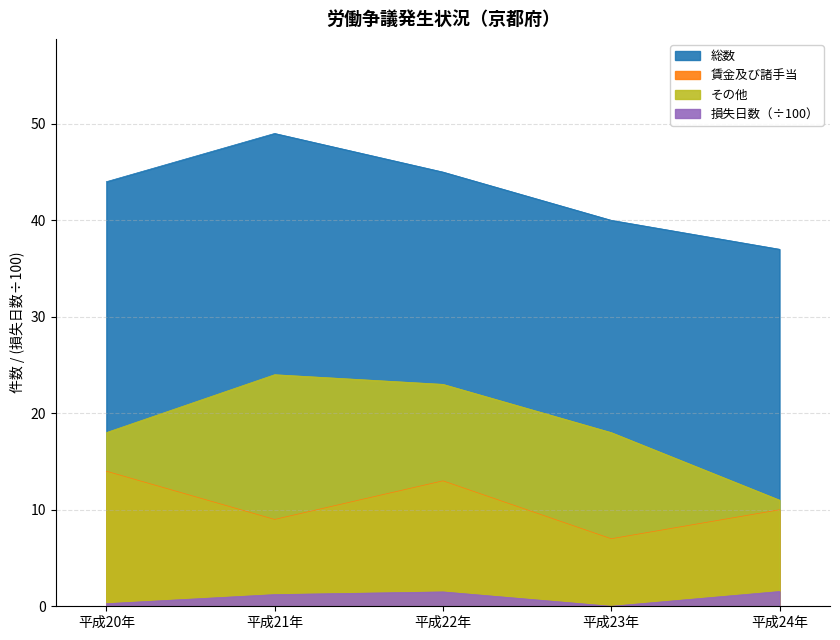

Reading left to right, what are all the values shown in this chart?

総数: 平成20年=44.0	平成21年=49.0	平成22年=45.0	平成23年=40.0	平成24年=37.0
賃金及び諸手当: 平成20年=14.0	平成21年=9.0	平成22年=13.0	平成23年=7.0	平成24年=10.0
その他: 平成20年=18.0	平成21年=24.0	平成22年=23.0	平成23年=18.0	平成24年=11.0
損失日数: 平成20年=0.3	平成21年=1.2	平成22年=1.5	平成23年=0.0	平成24年=1.5